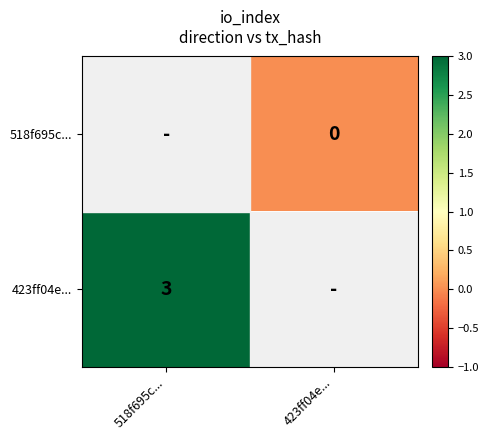

Is it true that 423ff04e... equals 1 at 518f695c...?

False